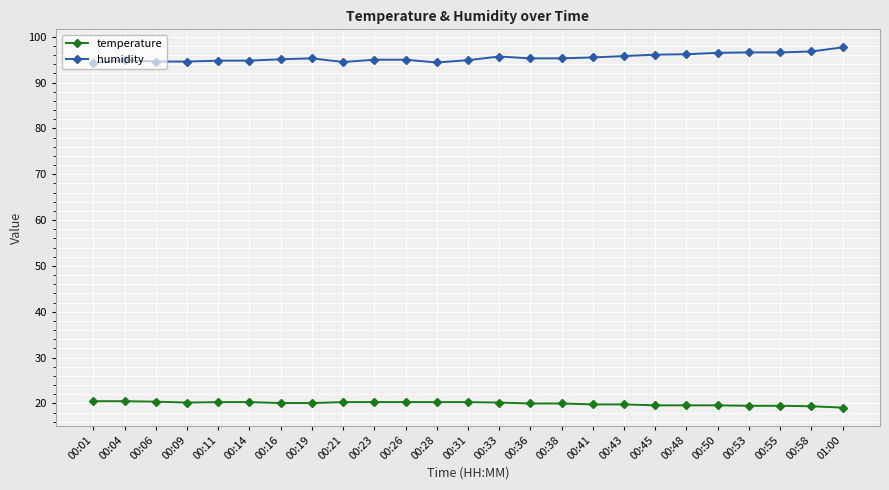

True or false: humidity has a value of 96.5 at 00:50.

True